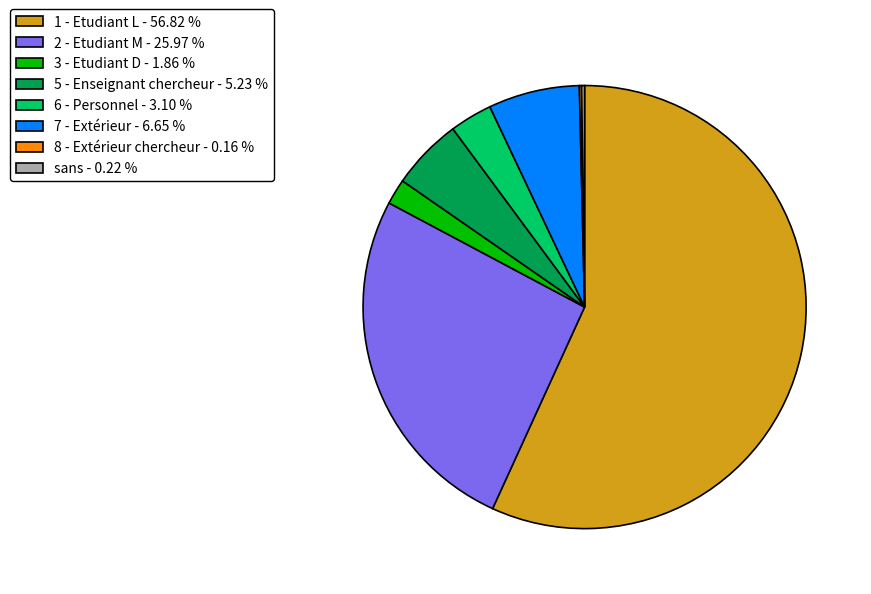

What is the largest slice in the pie chart?

1 - Etudiant L